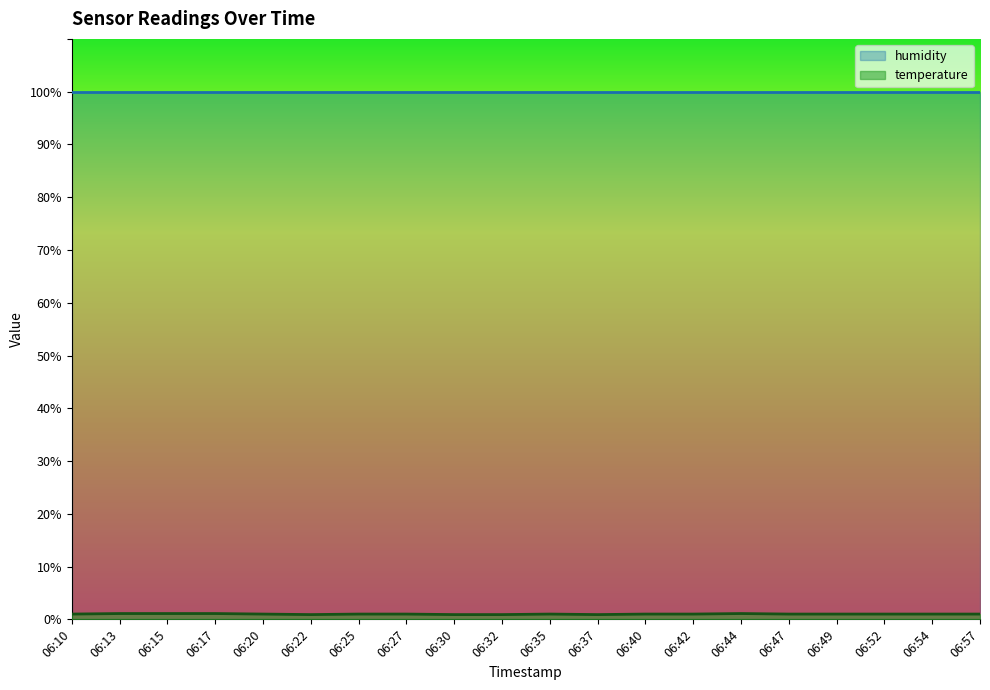

Is it true that the value at 06:42 is 1.0?

True